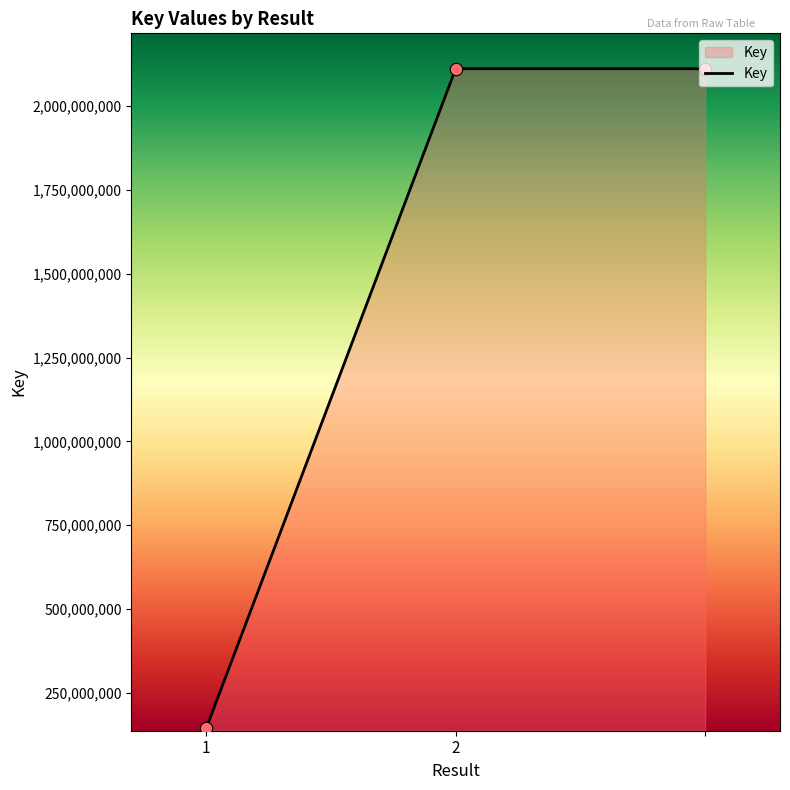

What is the difference between the maximum and minimum values?

1967718856